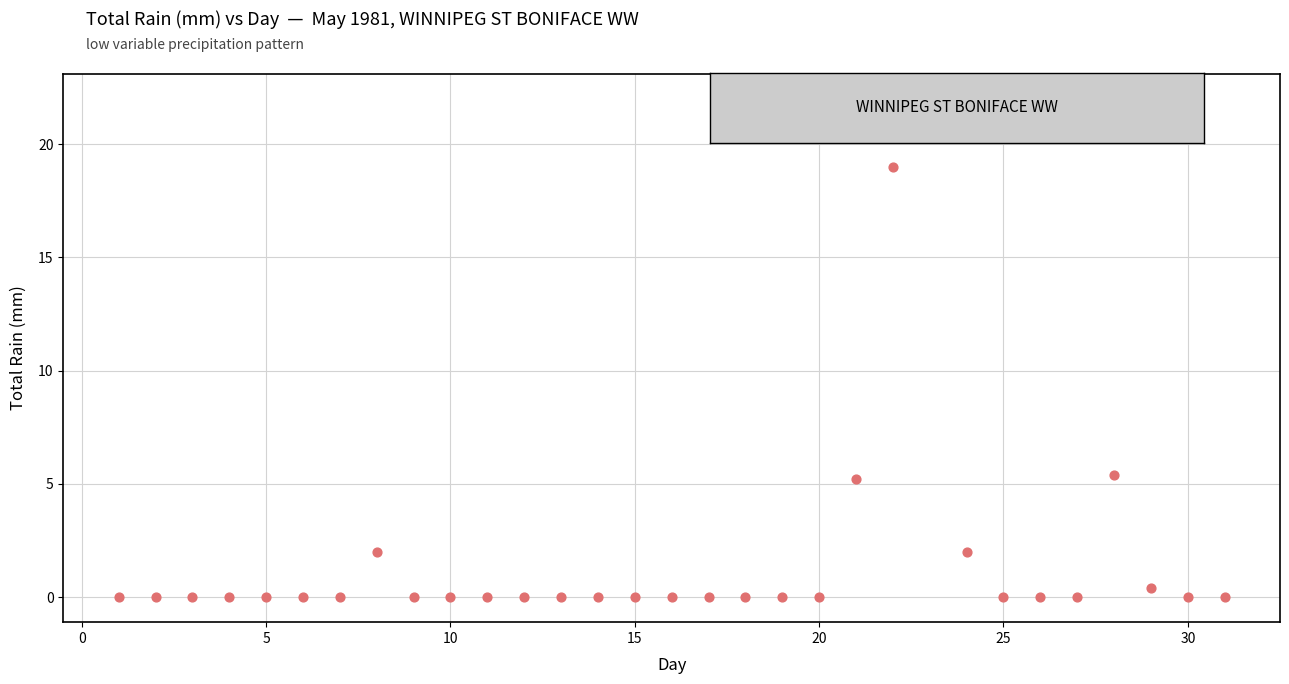

What is the range of Y values (max minus min)?

22.0